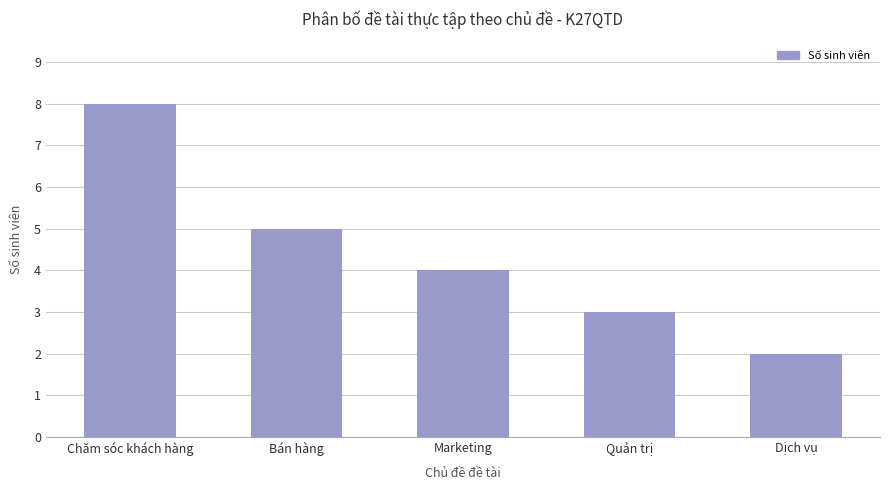

How many bars are there in total?

5